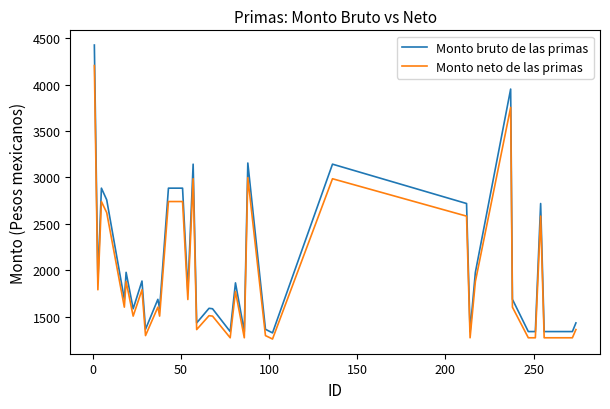

Which series has the widest spread of values?

Monto bruto de las primas